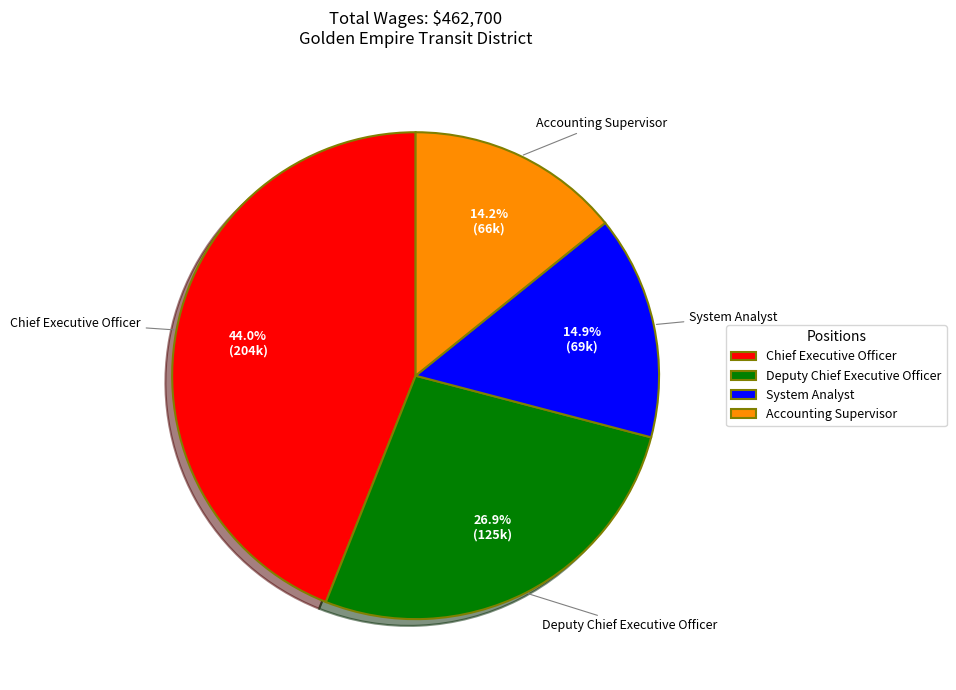

How many slices are in this pie chart?

4